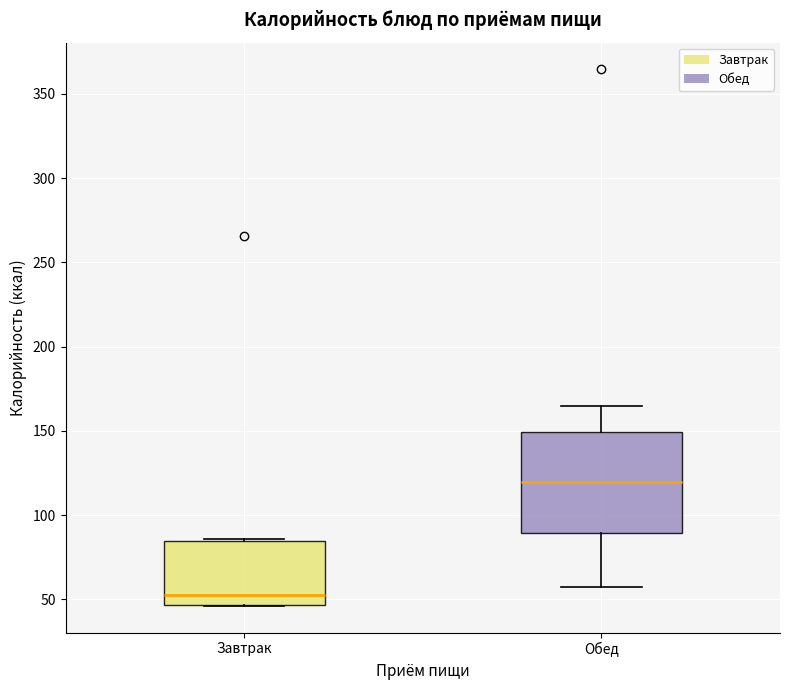

Where is the lower edge of the box for Завтрак on the y-axis? The values are not printed on the chart, so give them approximately, as read against the axis.

45